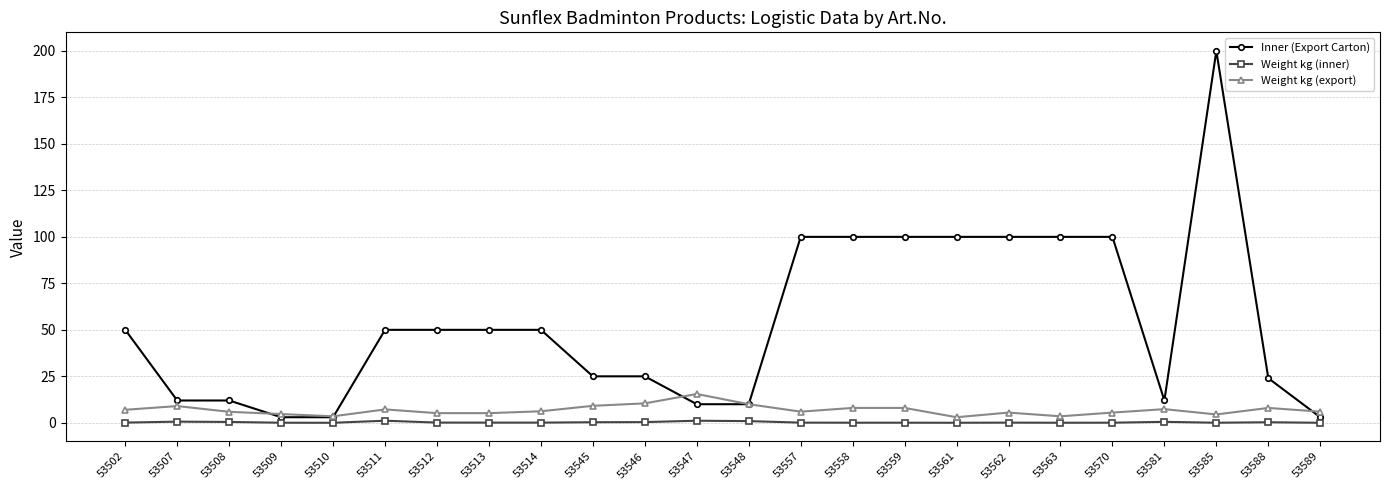

True or false: Weight kg (export) has more than 2 interior local peaks.

True